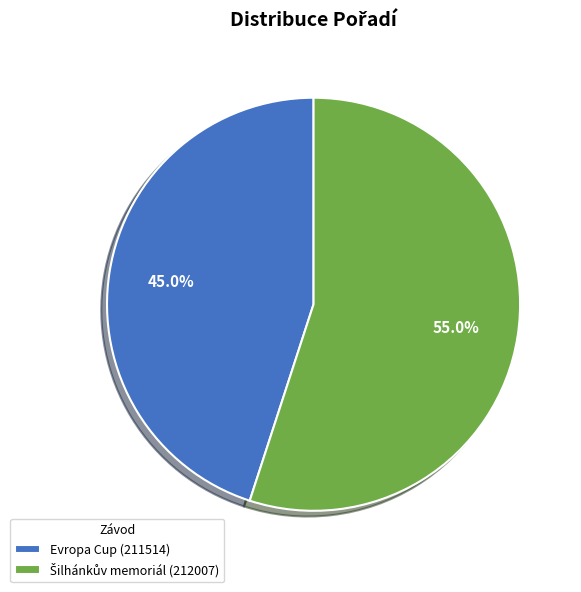

What percentage is NOT represented by Evropa Cup (211514)?

55.0%